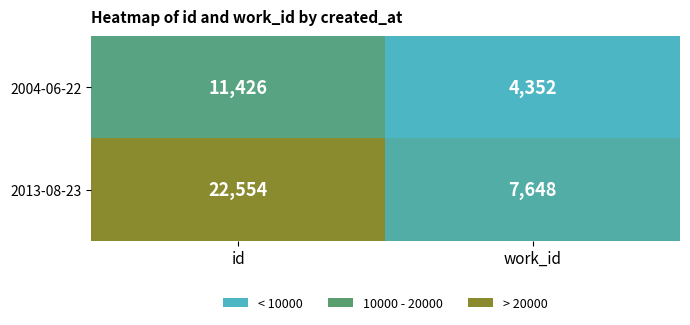

Rank the series by their maximum value, from lowest to highest.

2004-06-22, 2013-08-23